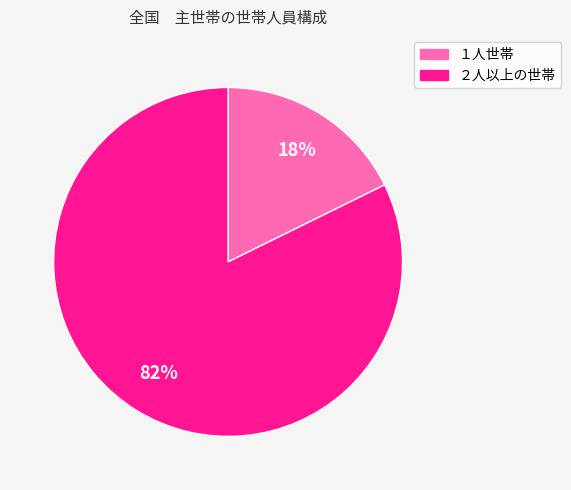

To the nearest percent, what is the average slice percentage?

50%